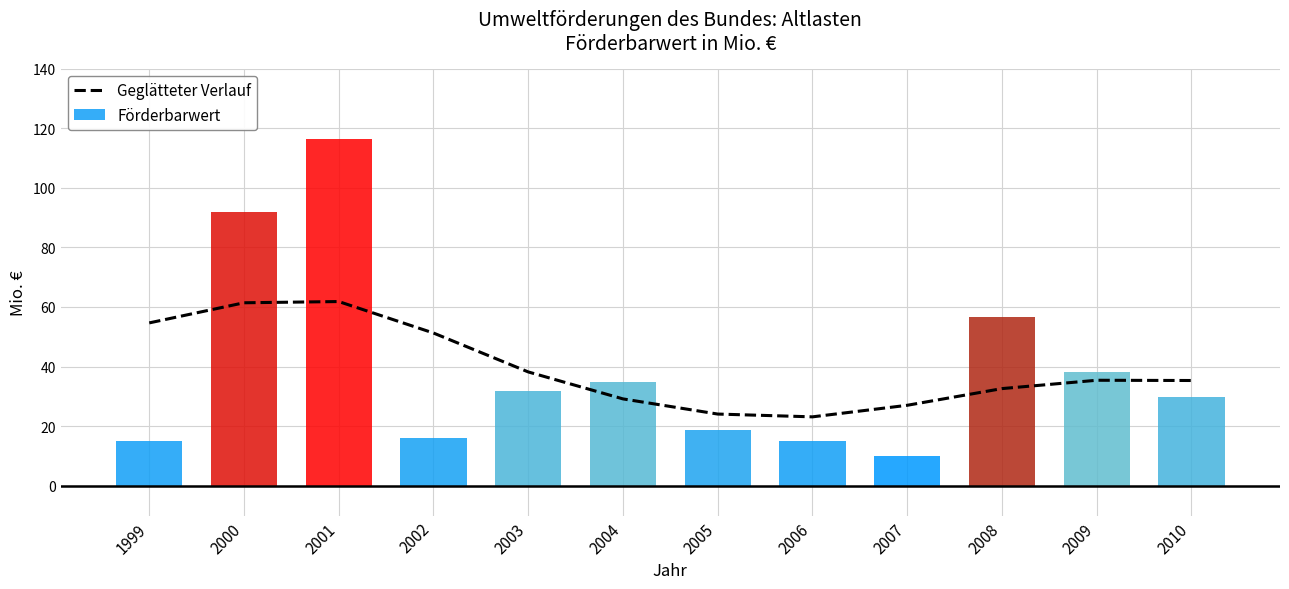

At which label is Förderbarwert closest to 63?

2008